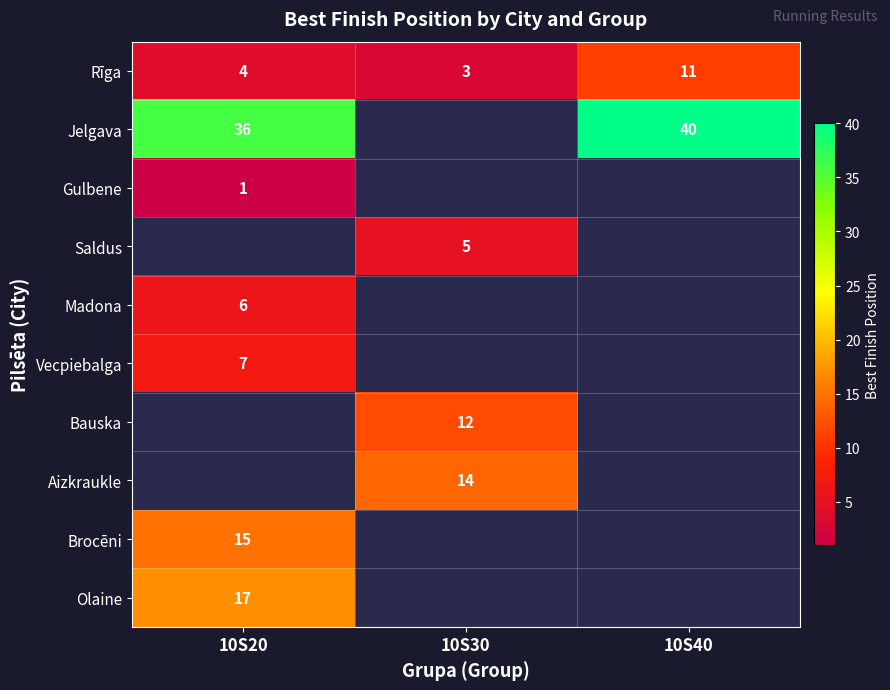

Which category has the lowest value in the Rīga series?

10S30